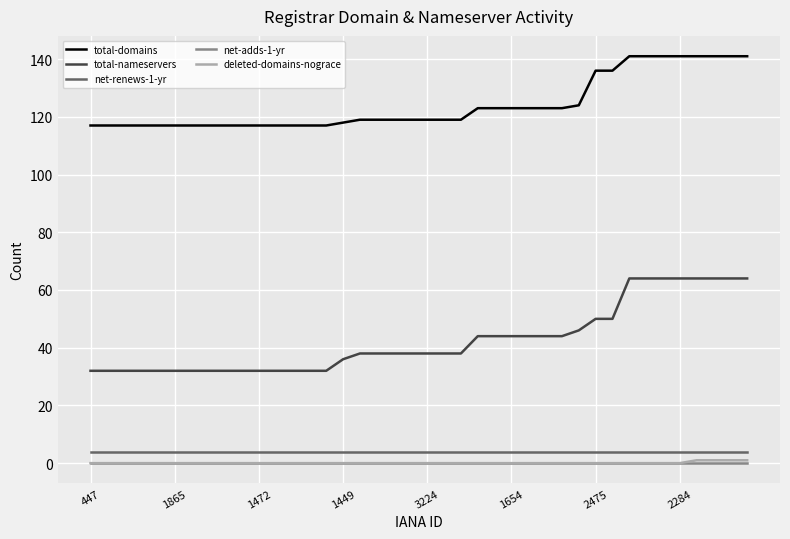

True or false: total-domains and total-nameservers intersect in this chart.

False